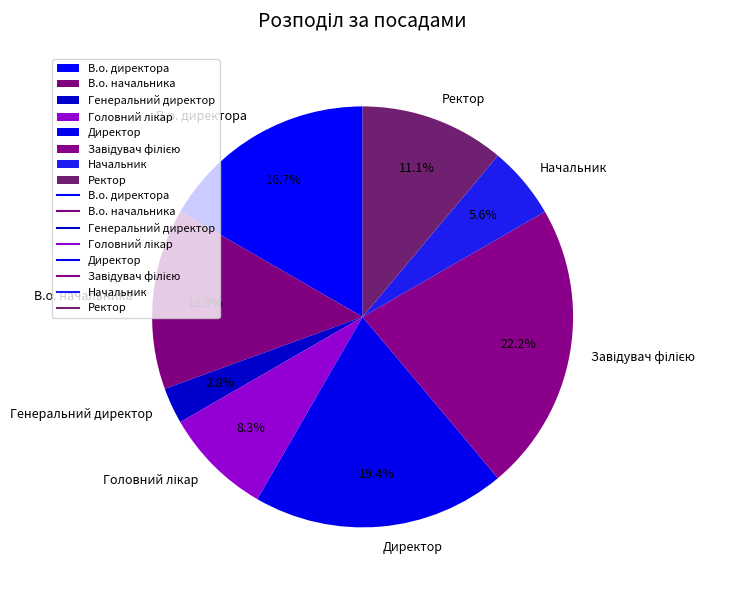

How many slices are in this pie chart?

8